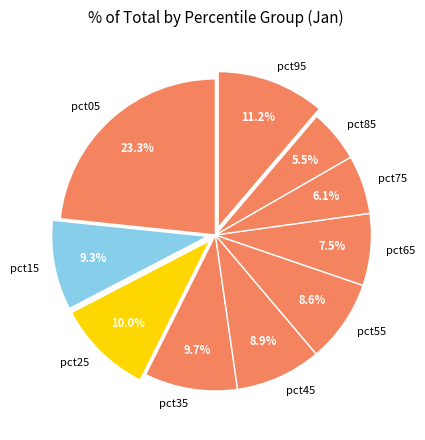

To the nearest percent, what is the combined percentage of pct35 and pct85?

15%